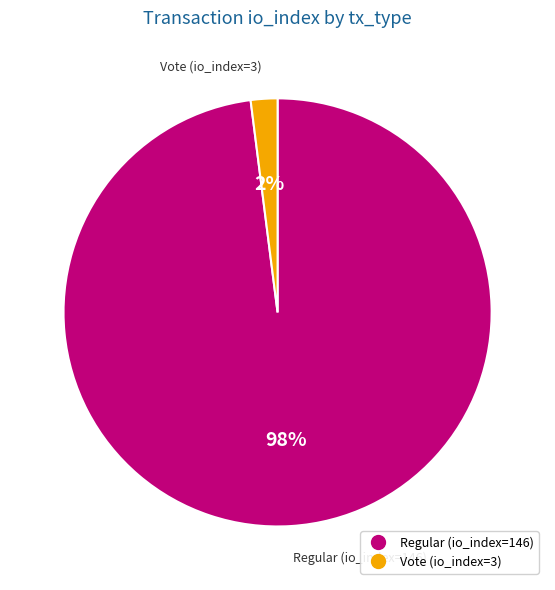

Do Regular (io_index=146) and Vote (io_index=3) together represent more than half of the pie?

Yes